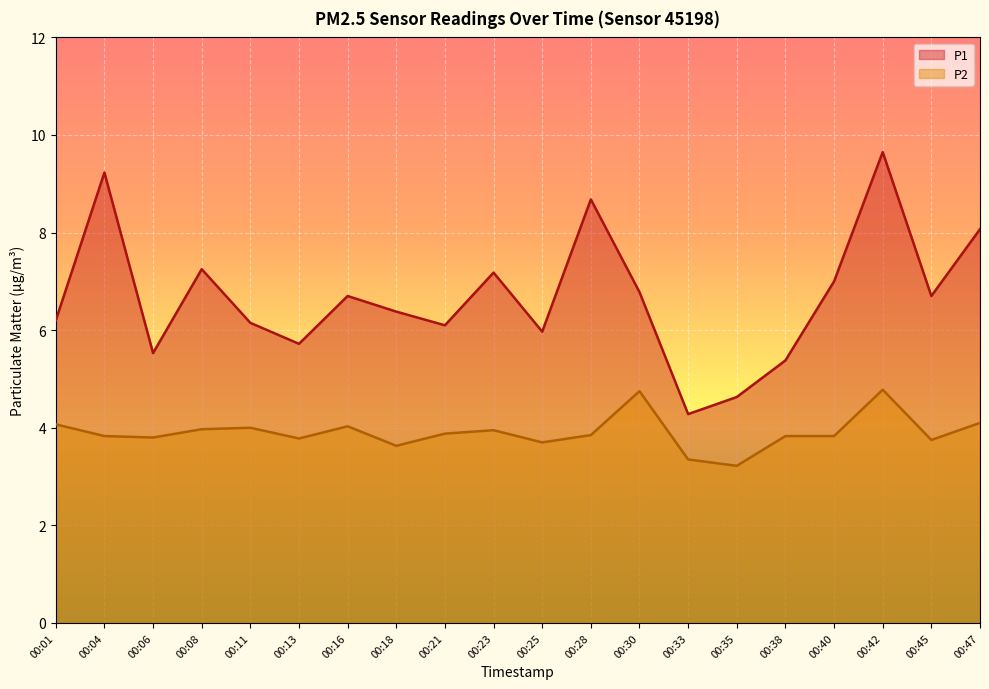

In P1, how many points are lower than both neighbors (excluding endpoints)?

6